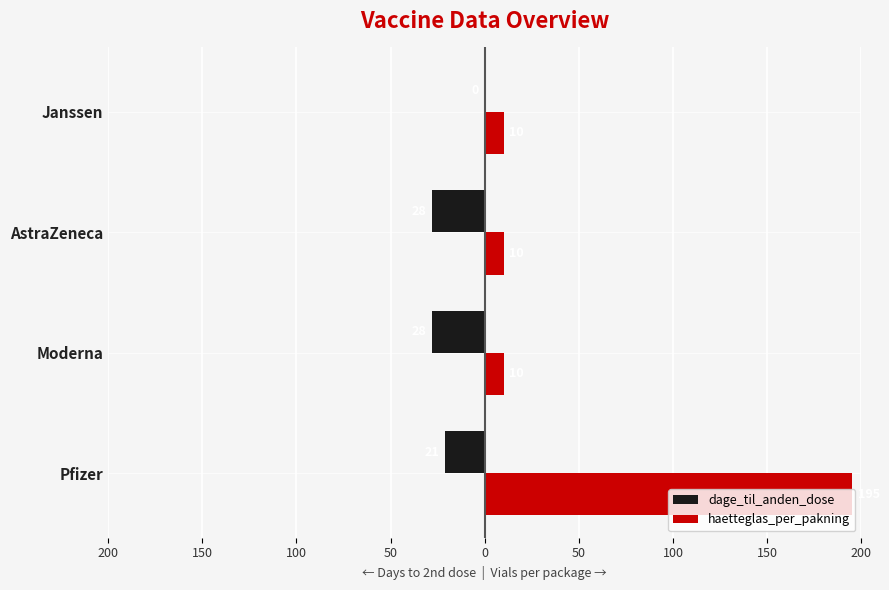

What are all the series names shown in the legend?

dage_til_anden_dose, haetteglas_per_pakning